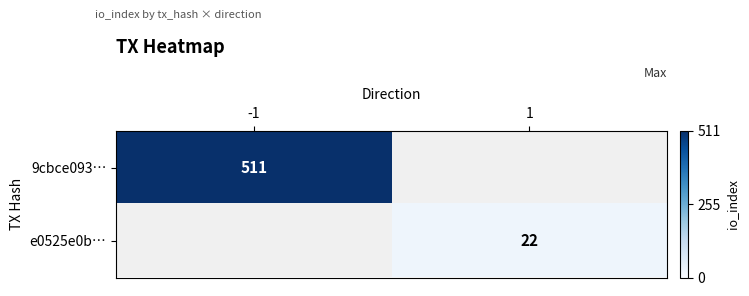

Is it true that 9cbce093… equals 865 at -1?

False